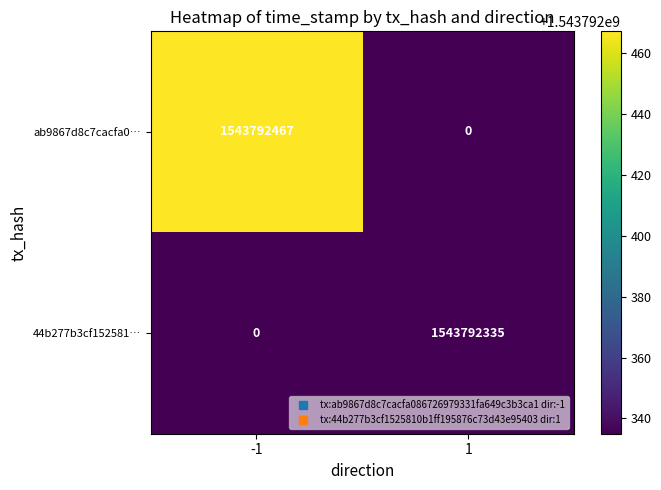

Which category has the highest value across all series?

-1